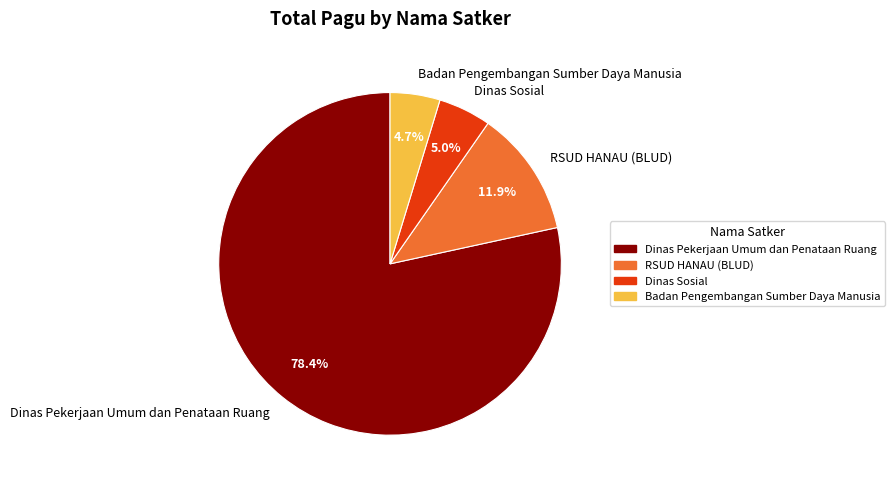

How many segments does this pie chart have?

4